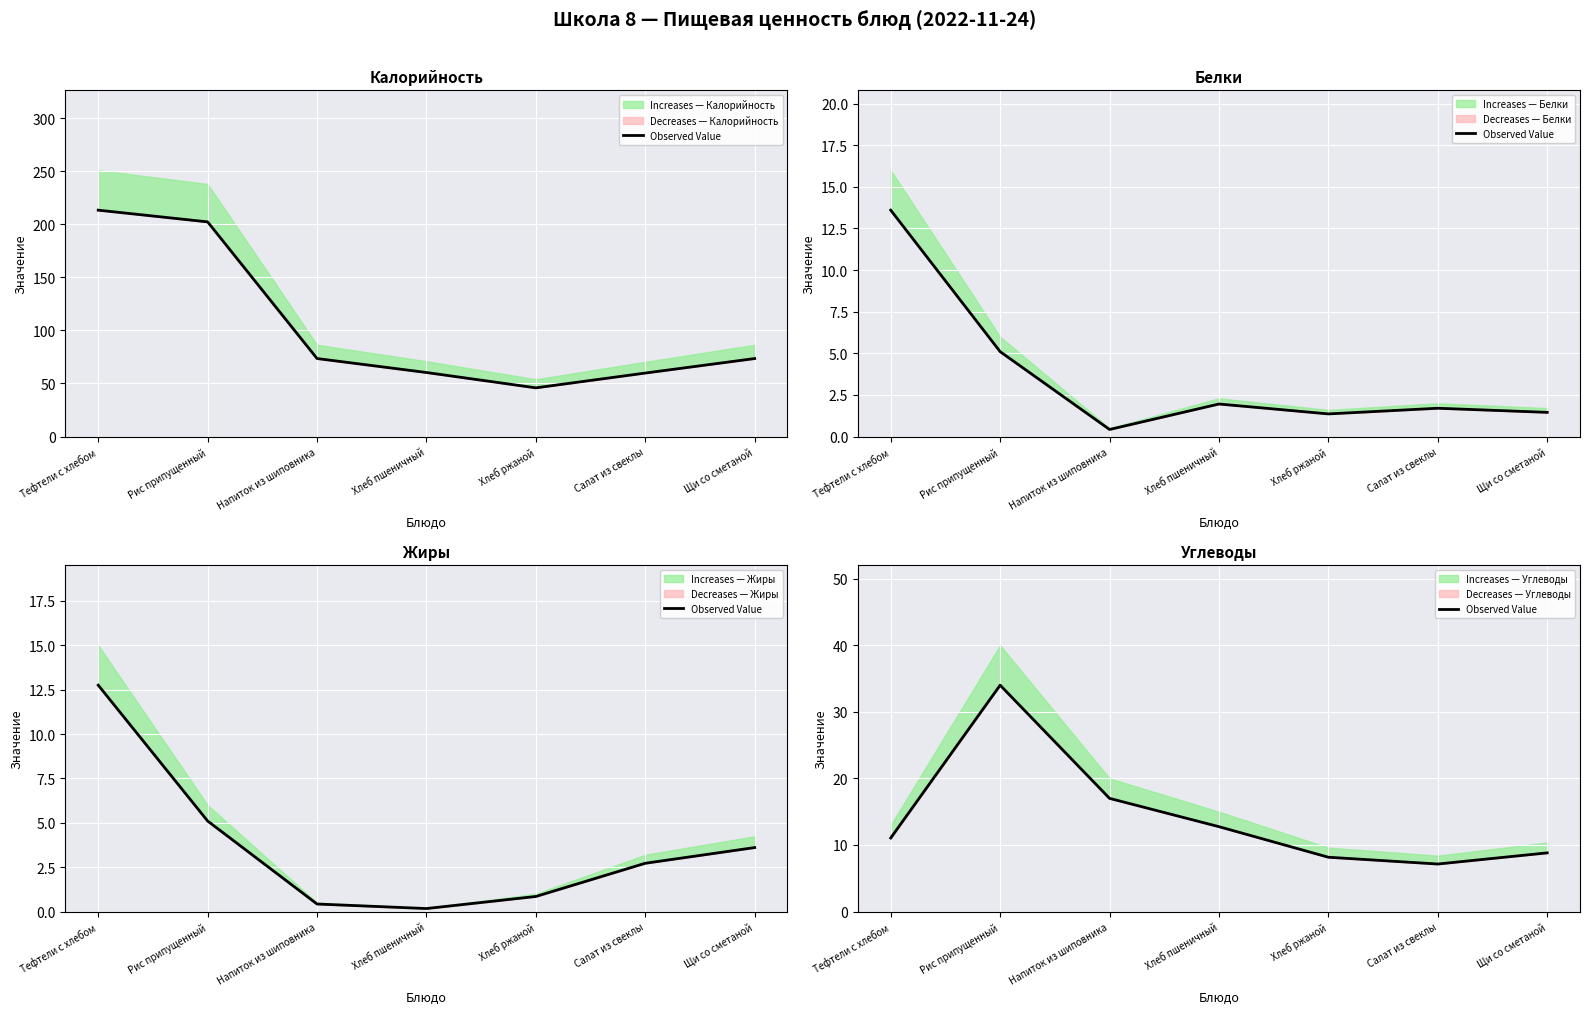

What is the average value?

14.1